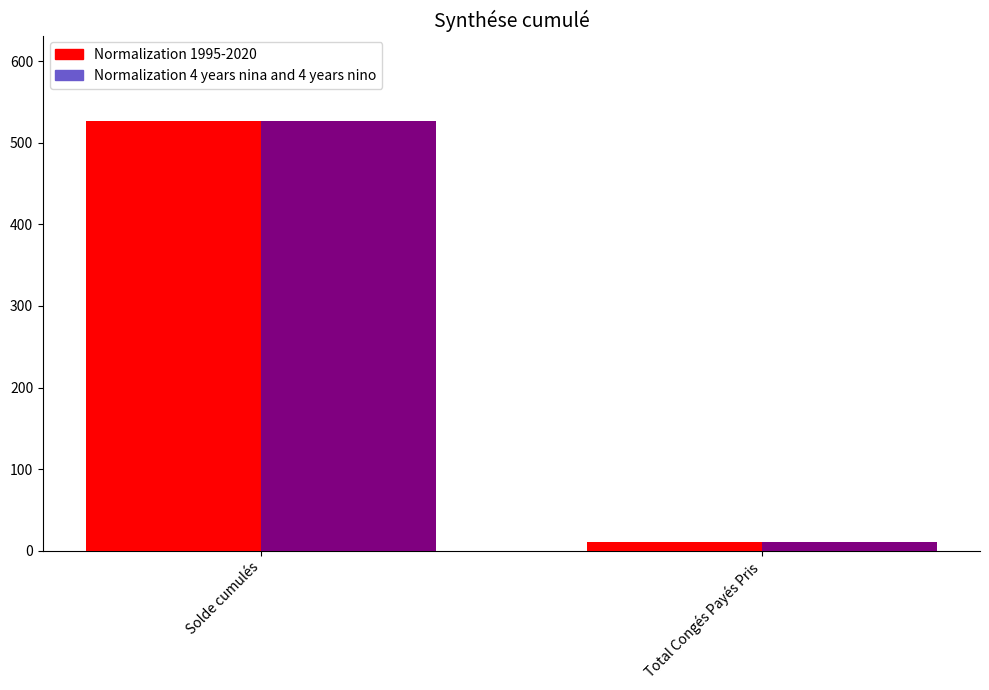

What is the sum of all Normalization 4 years nina and 4 years nino values?

536.7